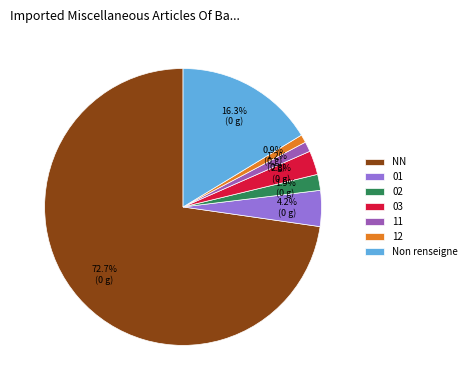

What is the largest slice in the pie chart?

NN